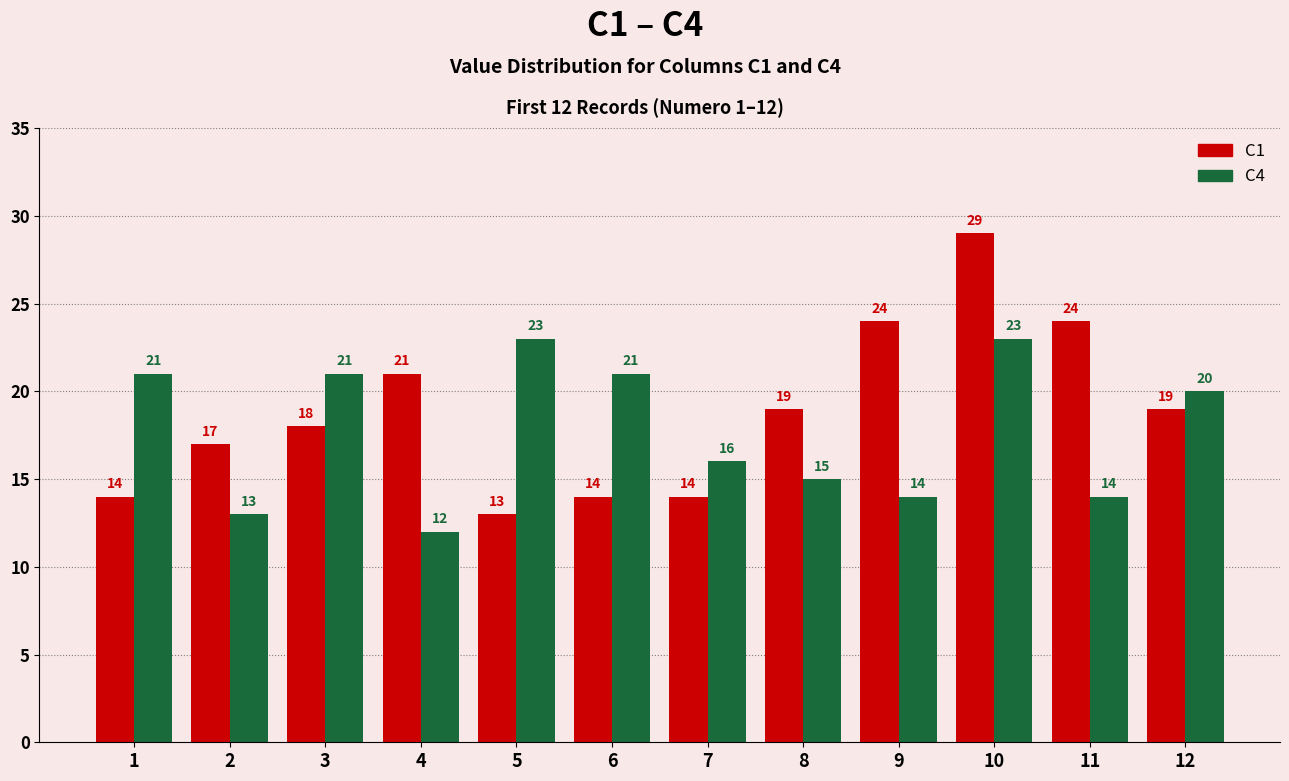

What is the sum of the C1 values at 8 and 1?

33